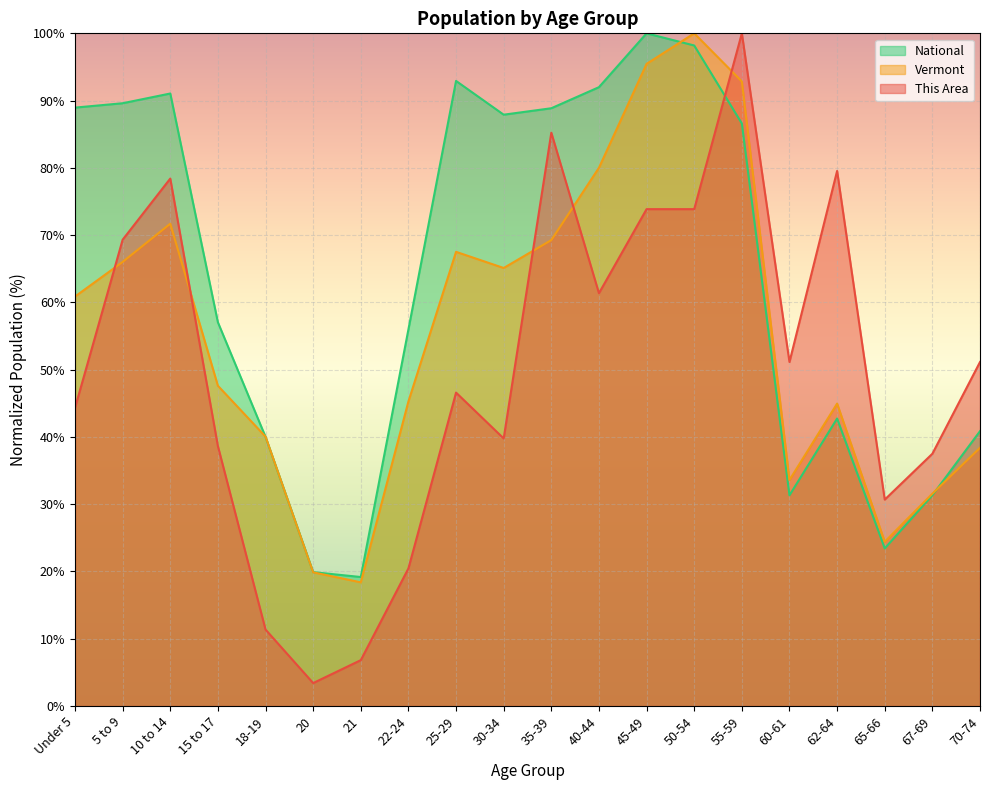

Is the value of National at 67-69 greater than the value of Vermont at 67-69?

No